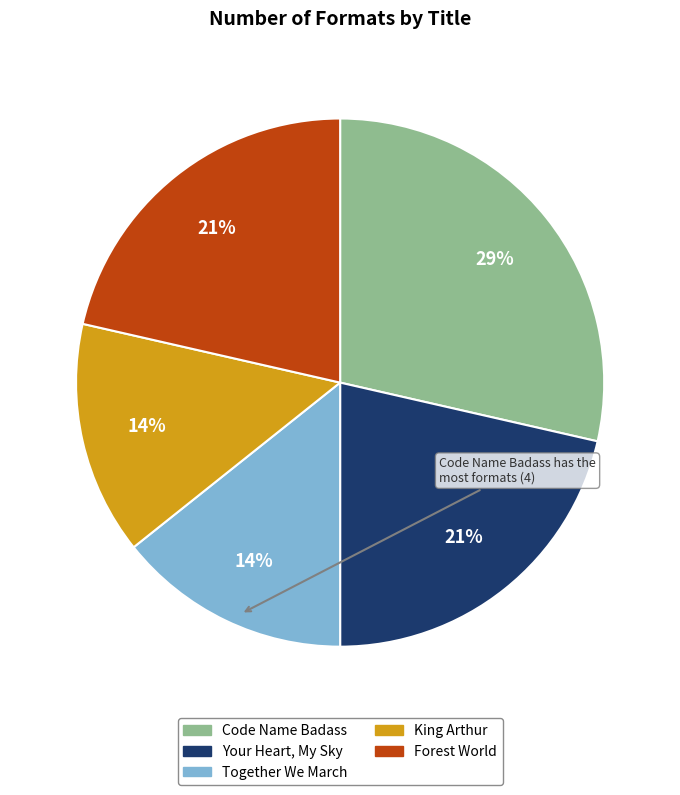

What is the ratio of the value at King Arthur to the value at Together We March?

1.0